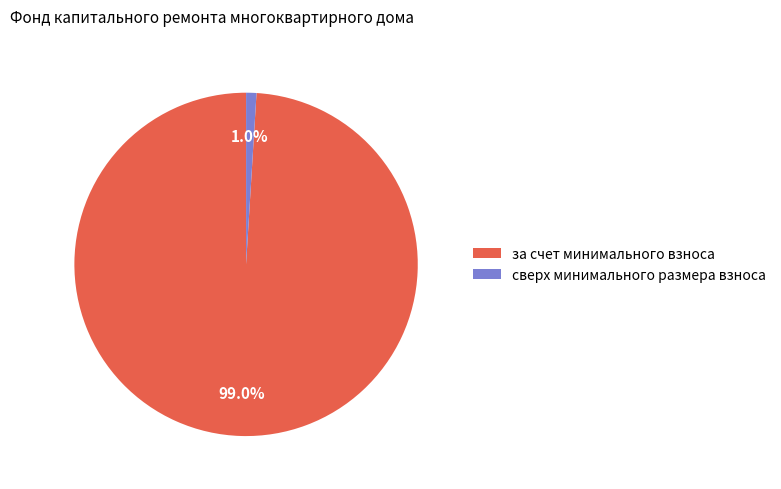

Rank the categories by value from lowest to highest.

сверх минимального размера взноса, за счет минимального взноса